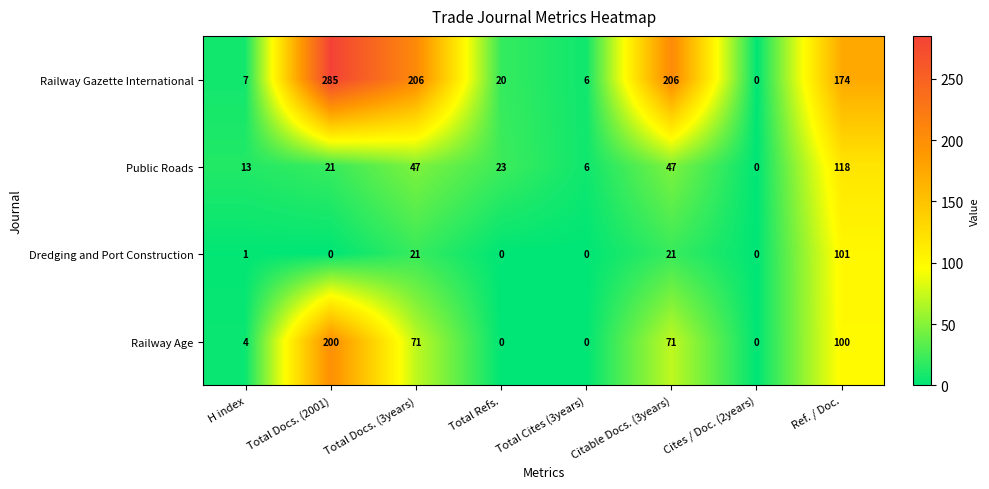

Which series changed the most between Total Docs. (2001) and Total Refs.?

Railway Gazette International